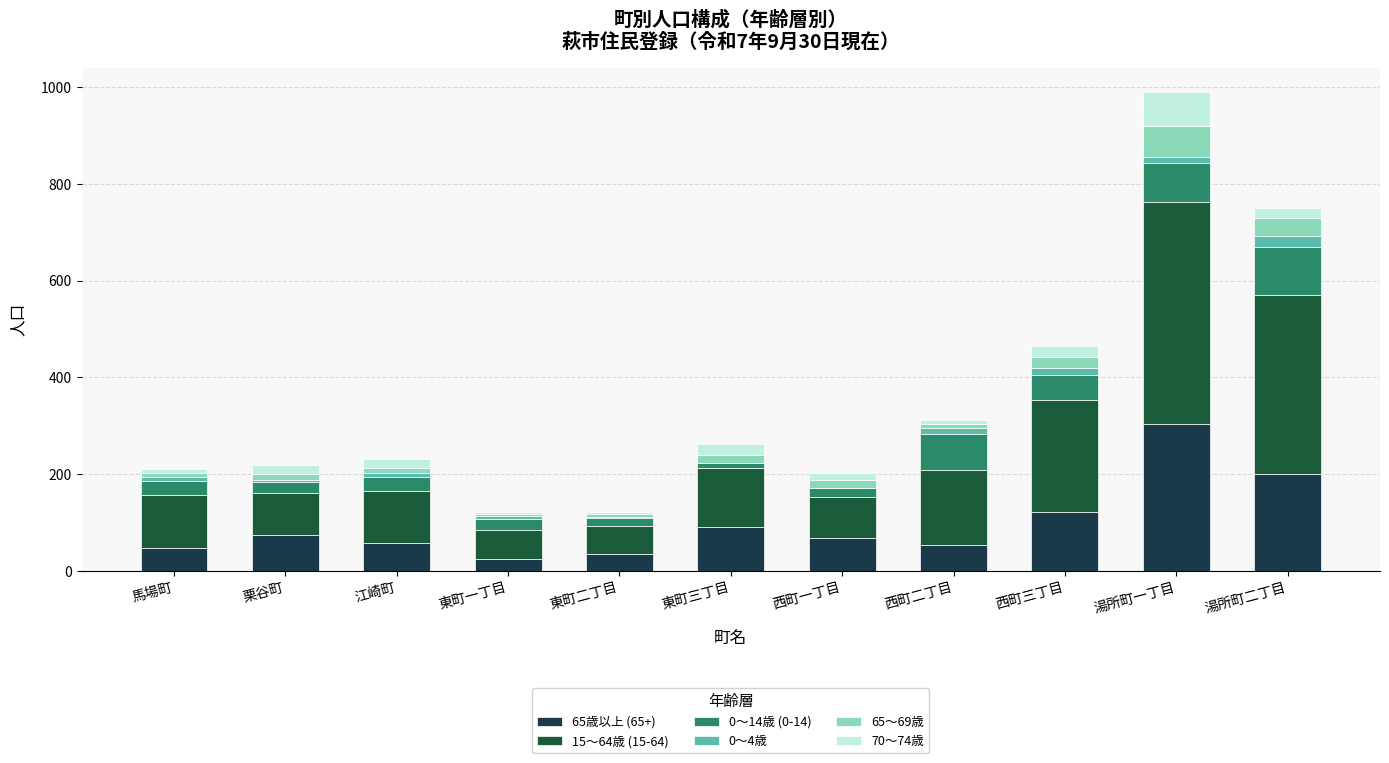

True or false: 70〜74歳 has a value of 16 at 西町一丁目.

True